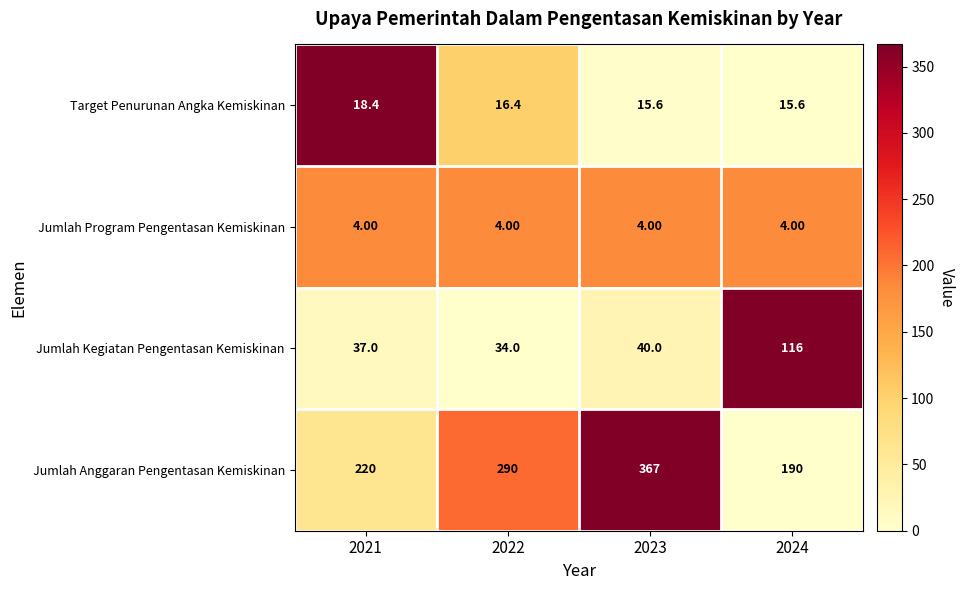

List the series in order of their peak value, lowest first.

Jumlah Program Pengentasan Kemiskinan, Target Penurunan Angka Kemiskinan, Jumlah Kegiatan Pengentasan Kemiskinan, Jumlah Anggaran Pengentasan Kemiskinan